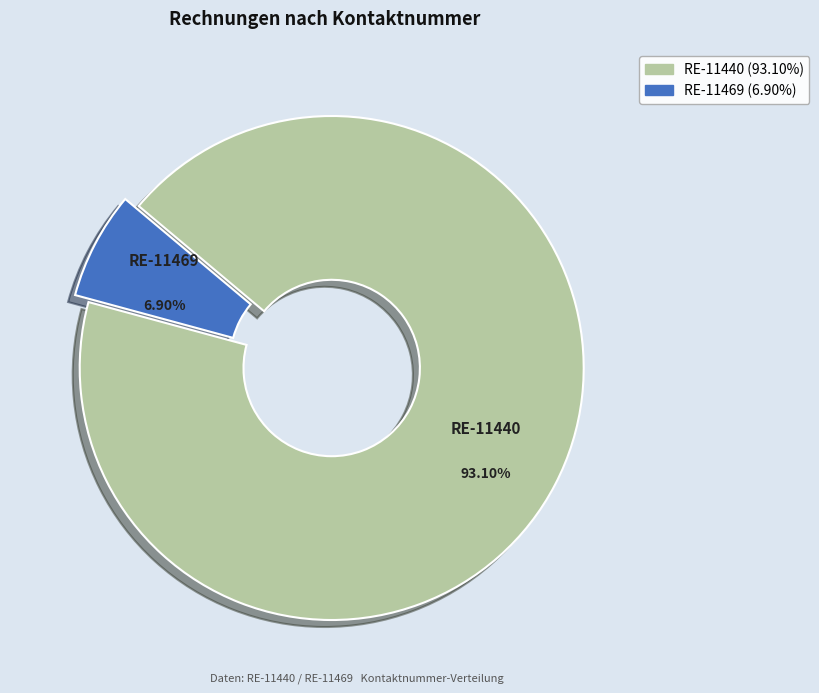

How much of the chart is everything except RE-11440?

6.9%